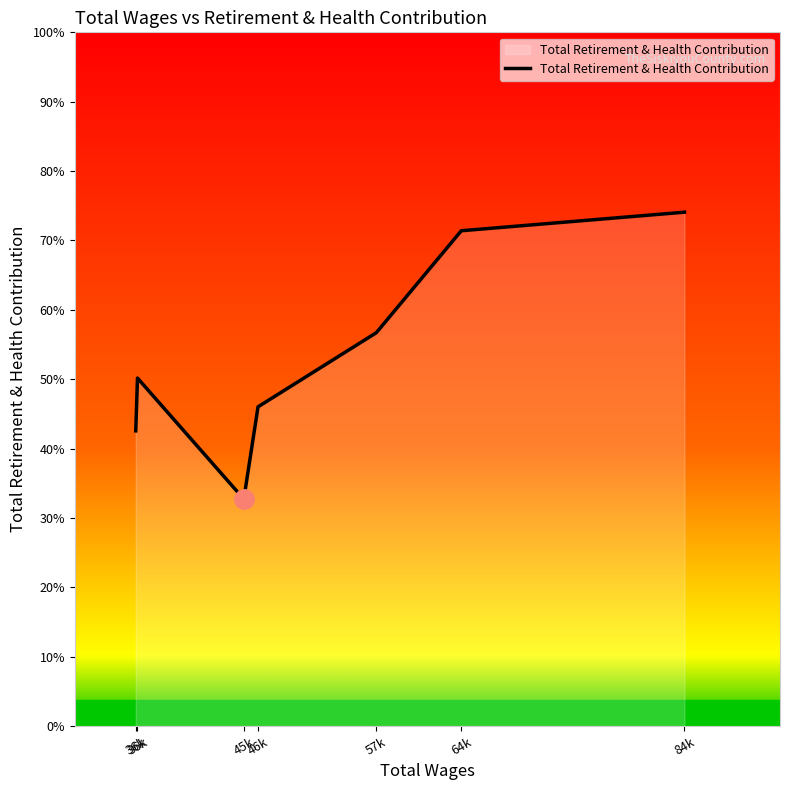

Is this an area chart (filled region under the line)?

Yes